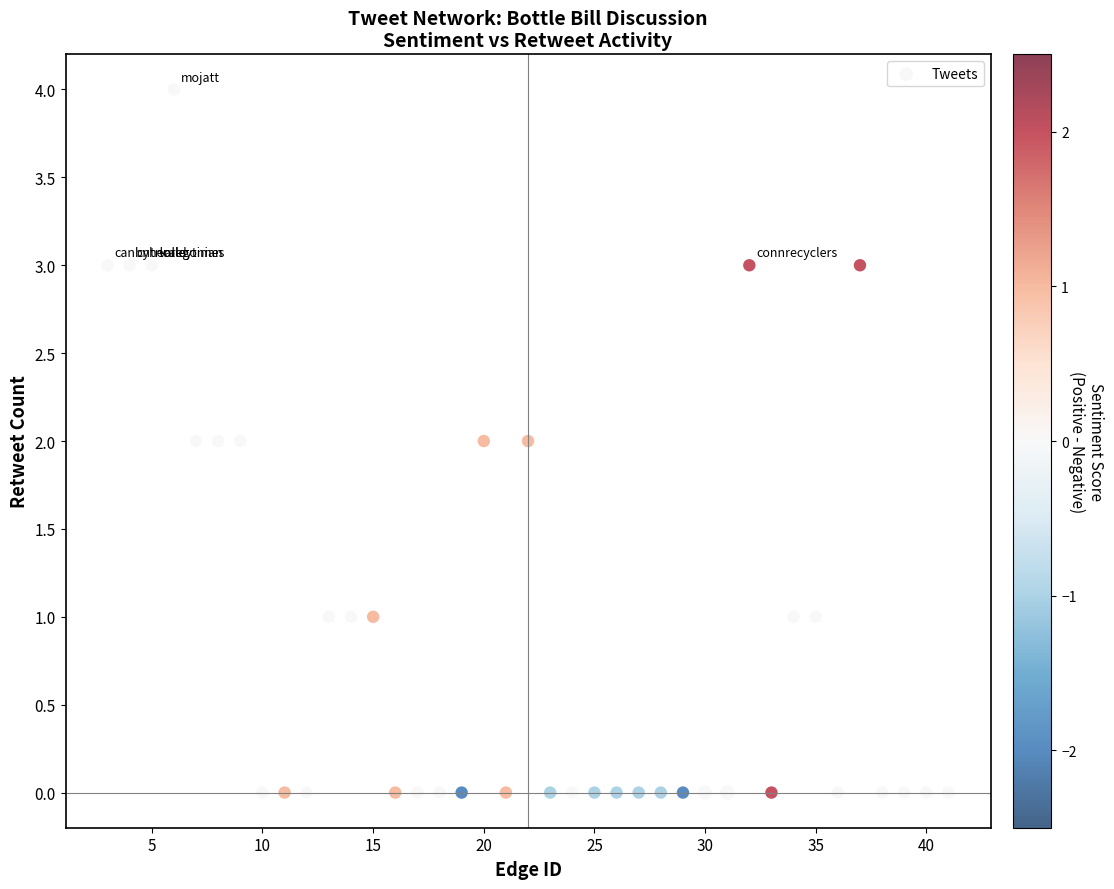

What is the range of Y values (max minus min)?

4